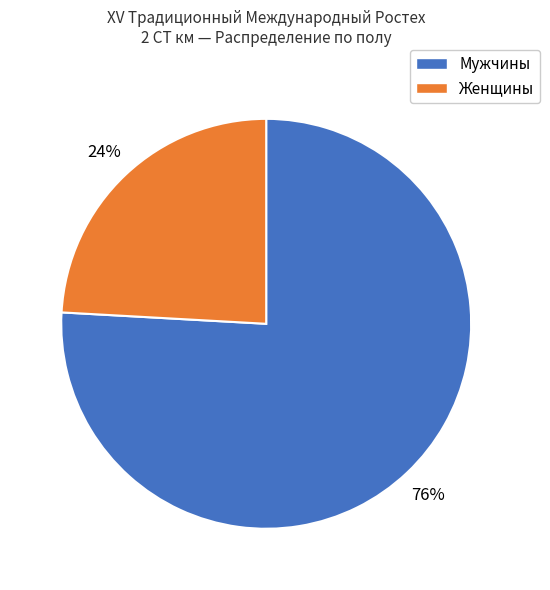

How many segments does this pie chart have?

2